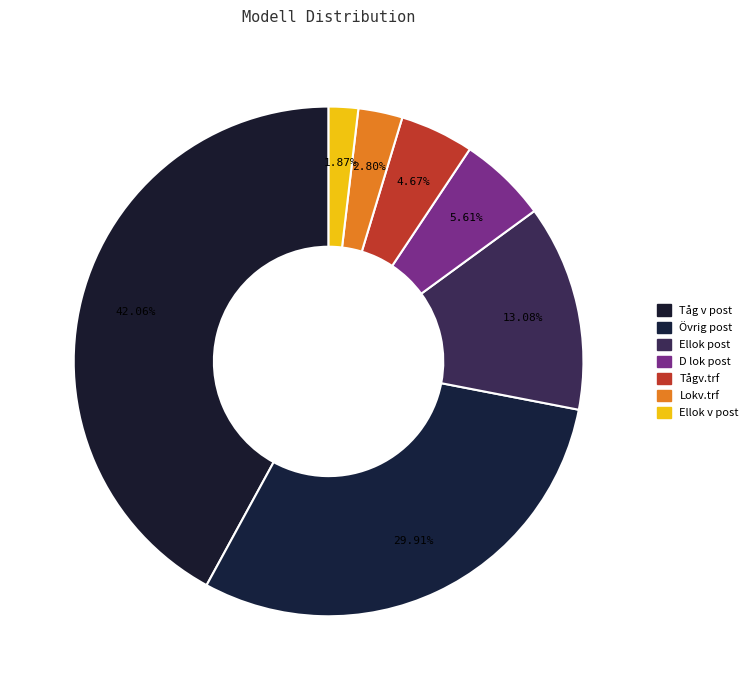

Combined, do Tågv.trf and Ellok post account for over 50%?

No